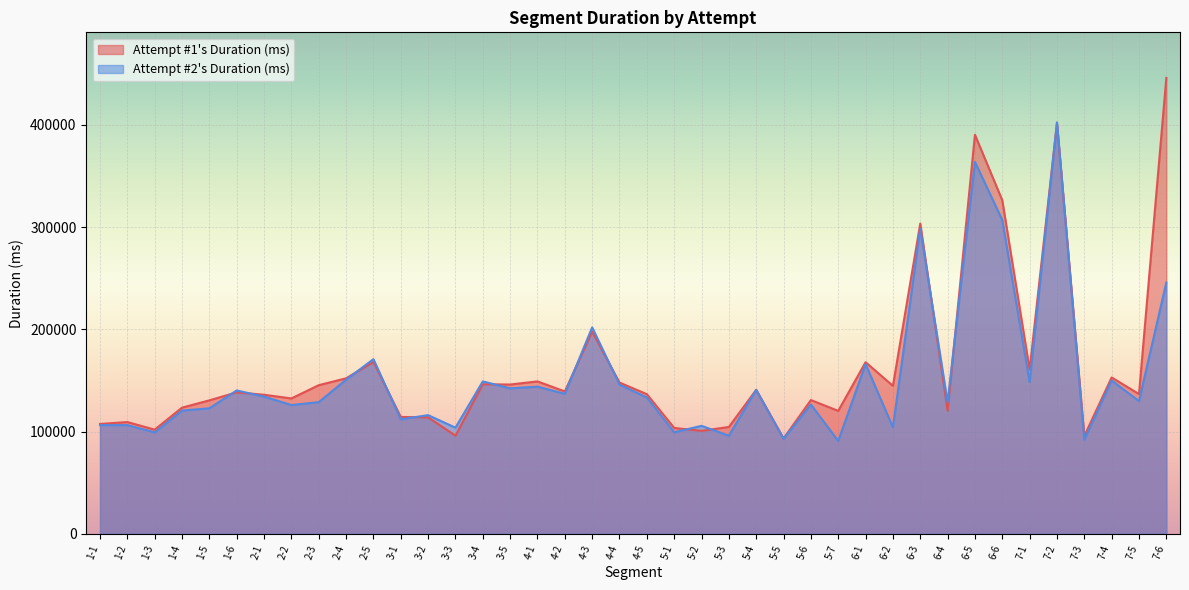

Reading left to right, what are all the values shown in this chart?

Attempt #1's Duration (ms): 107456	109322	101884	123408	130545	138373	136019	132418	145398	152105	168067	114304	113920	95989	146310	146035	149090	139270	197683	147966	136566	103559	100723	104517	140815	93261	130816	120263	167874	144737	303531	120333	390389	326251	160674	401909	95663	152939	136690	445981
Attempt #2's Duration (ms): 106301	106289	99237	120524	122776	140252	134185	125940	128815	150763	170864	112011	116070	103800	149075	142279	143947	136919	201953	145939	133344	99289	105612	95965	140835	93005	126456	90834	166001	104176	298456	128804	363856	306901	148512	402461	91957	149999	129833	245790